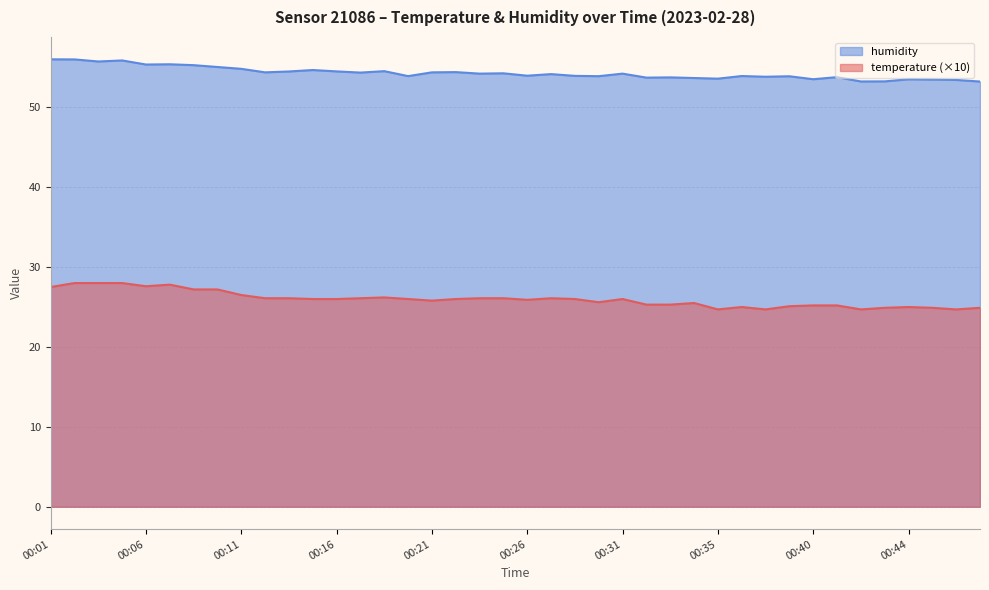

How many interior local valleys does the humidity series have?

13